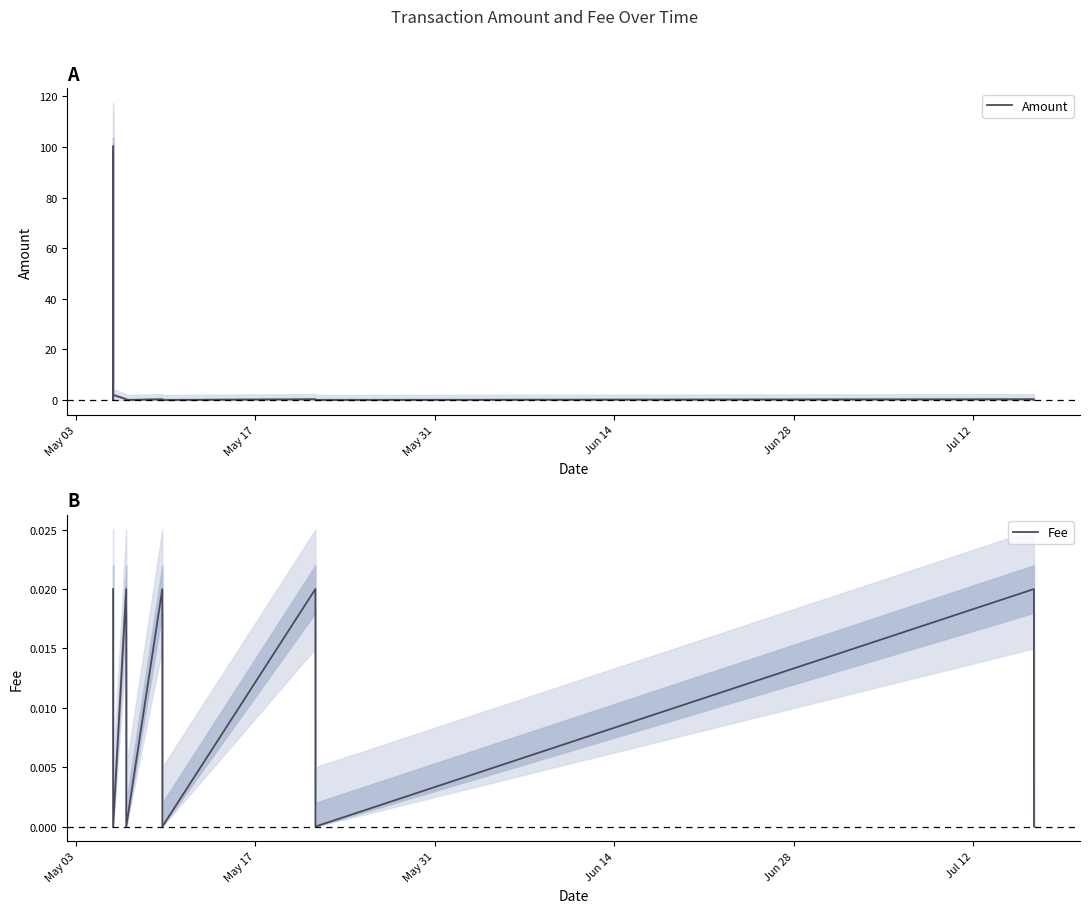

What are all the series names shown in the legend?

Amount, Fee